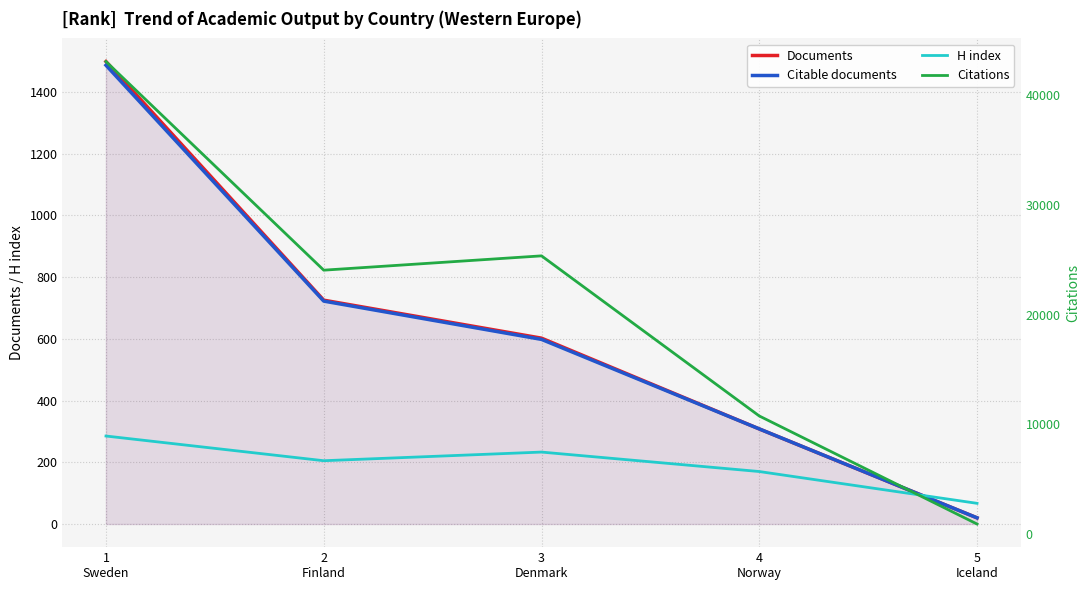

After their last crossing, which series has the higher values: Citable documents or H index?

H index